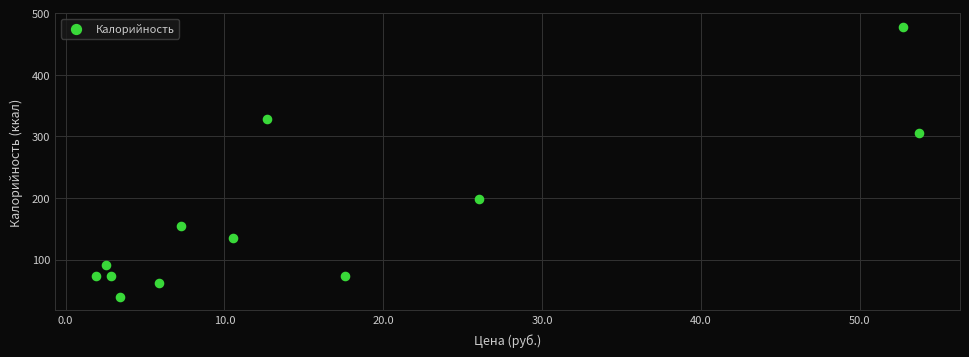

What is the range of X values (max minus min)?

51.8